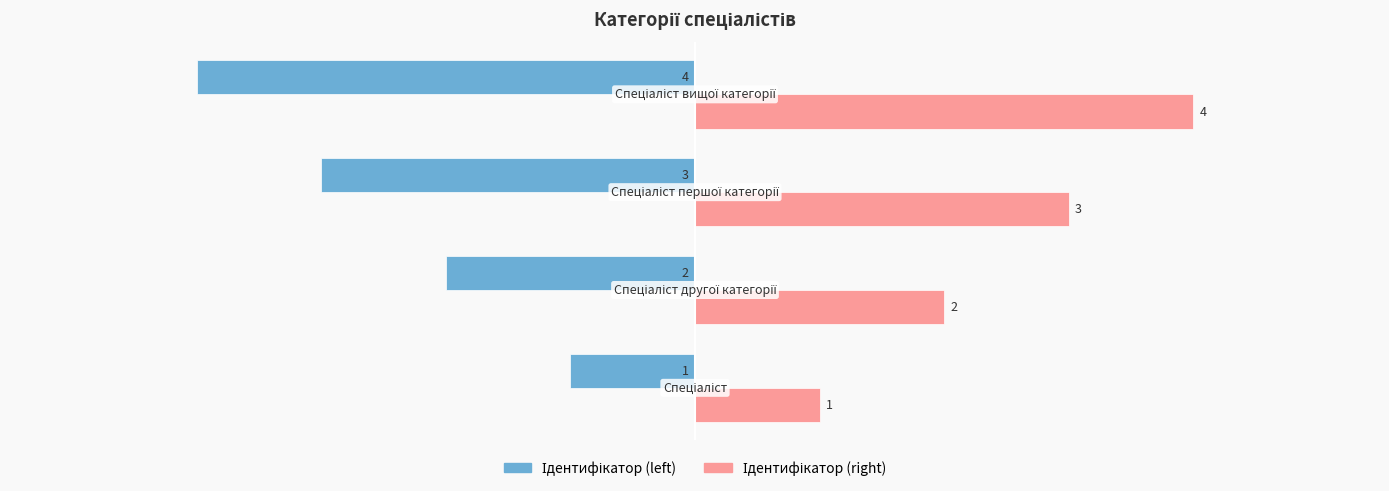

What is the greatest value displayed?

4